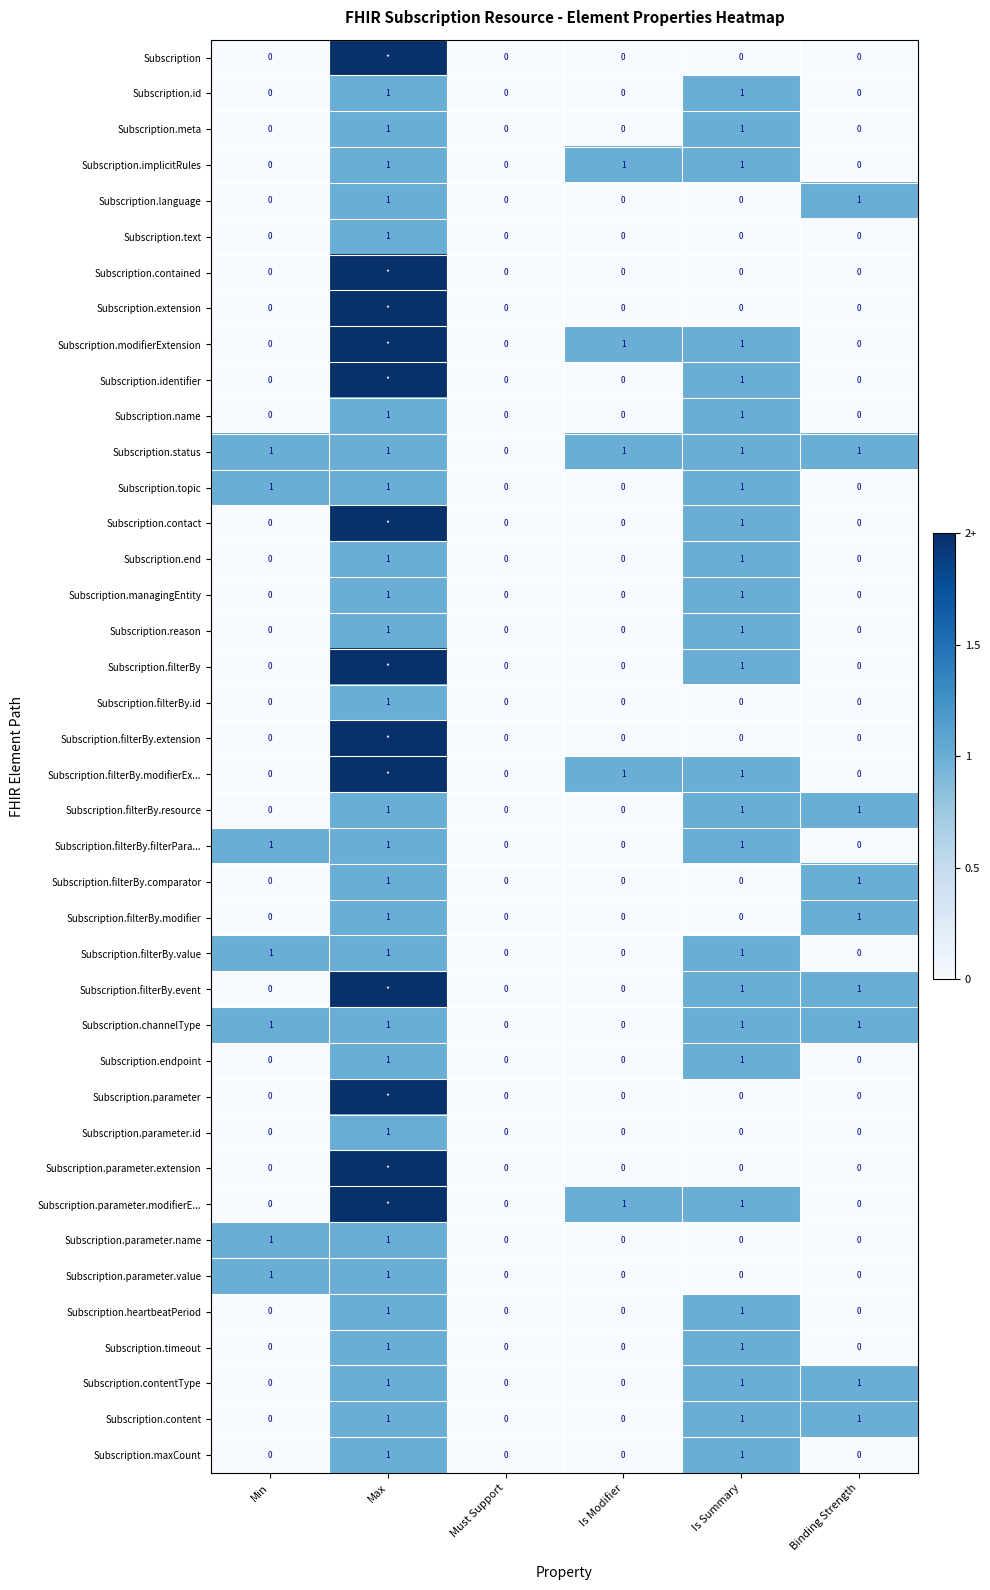

Is the value of Subscription.maxCount at Is Summary greater than the value of Subscription.parameter.id at Must Support?

Yes